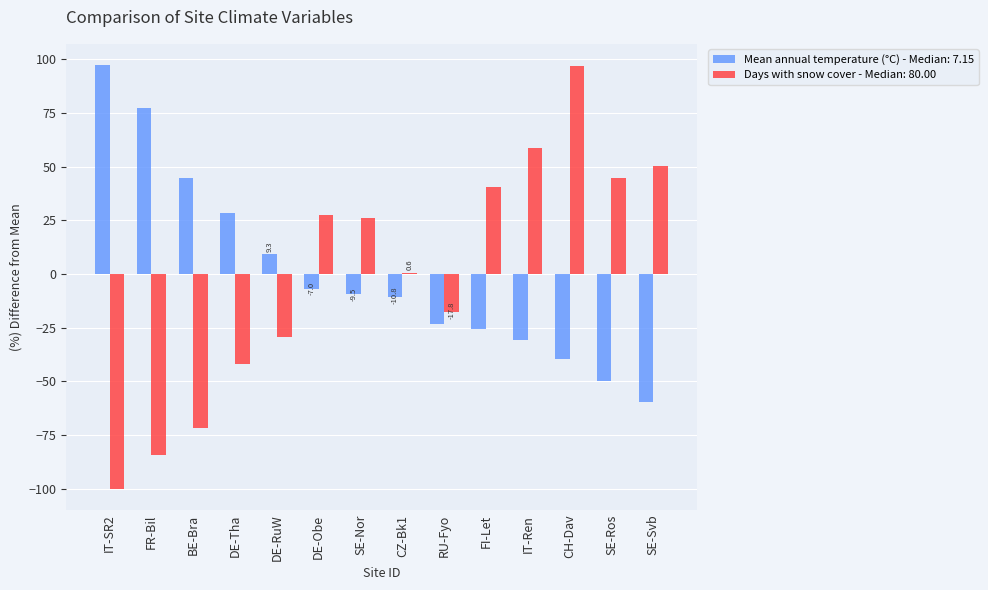

What are all the series names shown in the legend?

Mean annual temperature (°C) - Median: 7.15, Days with snow cover - Median: 80.00